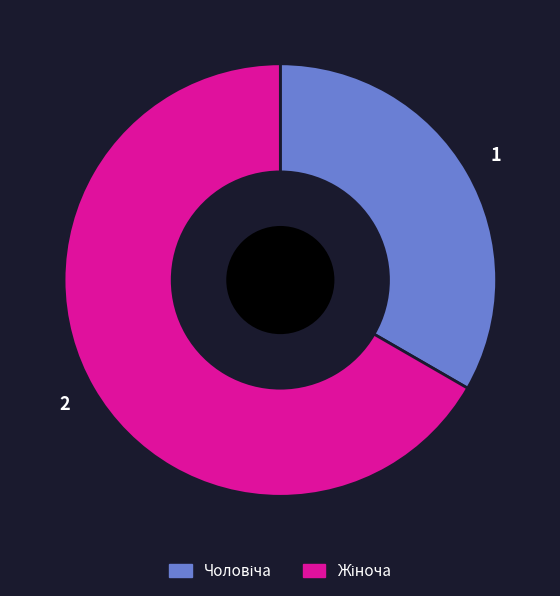

Is there any slice that represents more than half of the pie?

Yes